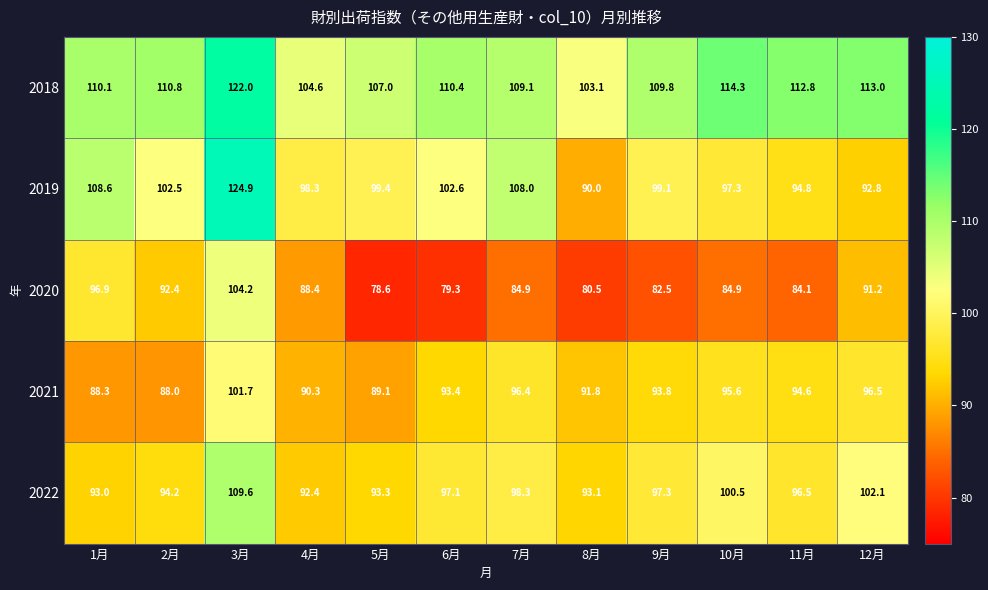

How many series are shown in this chart?

5